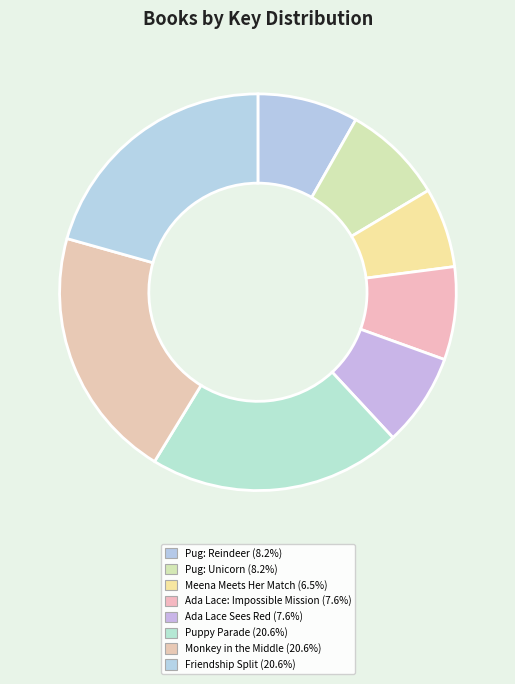

To the nearest percent, what is the average slice percentage?

12%